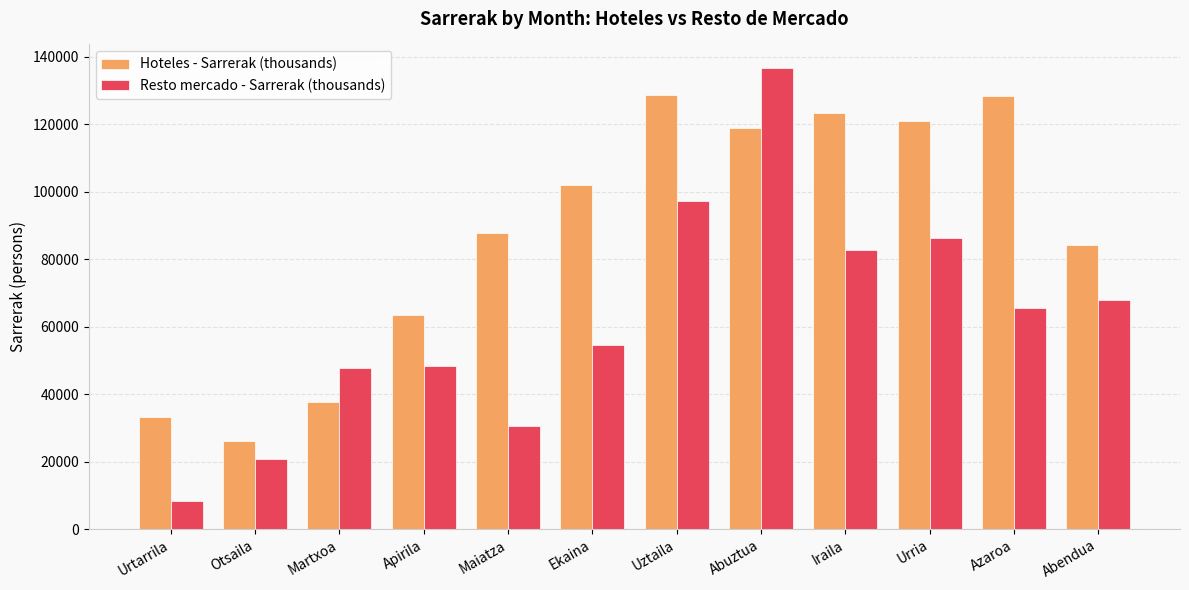

At which category is the sum across all series the highest?

Abuztua